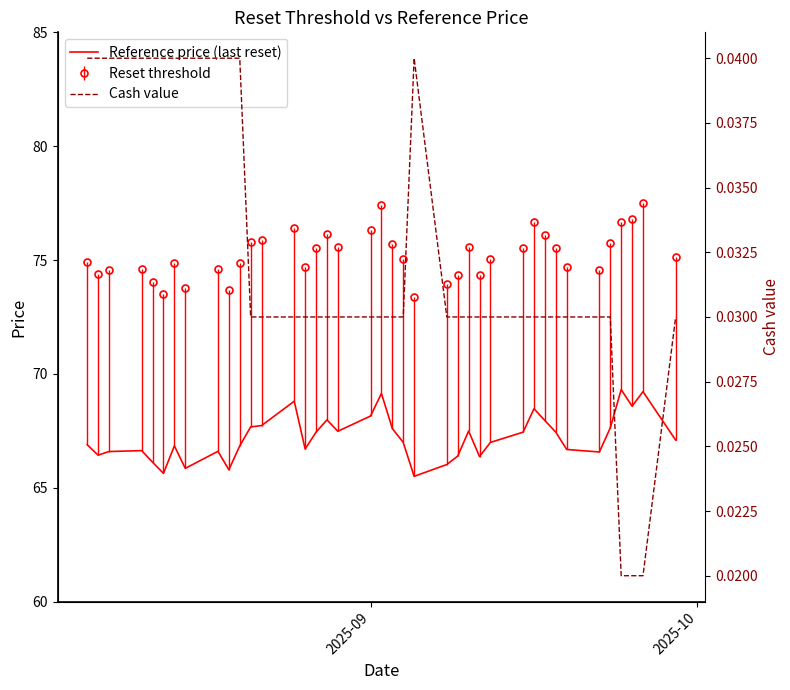

True or false: Reference price (last reset) and Reset threshold cross at least once.

False